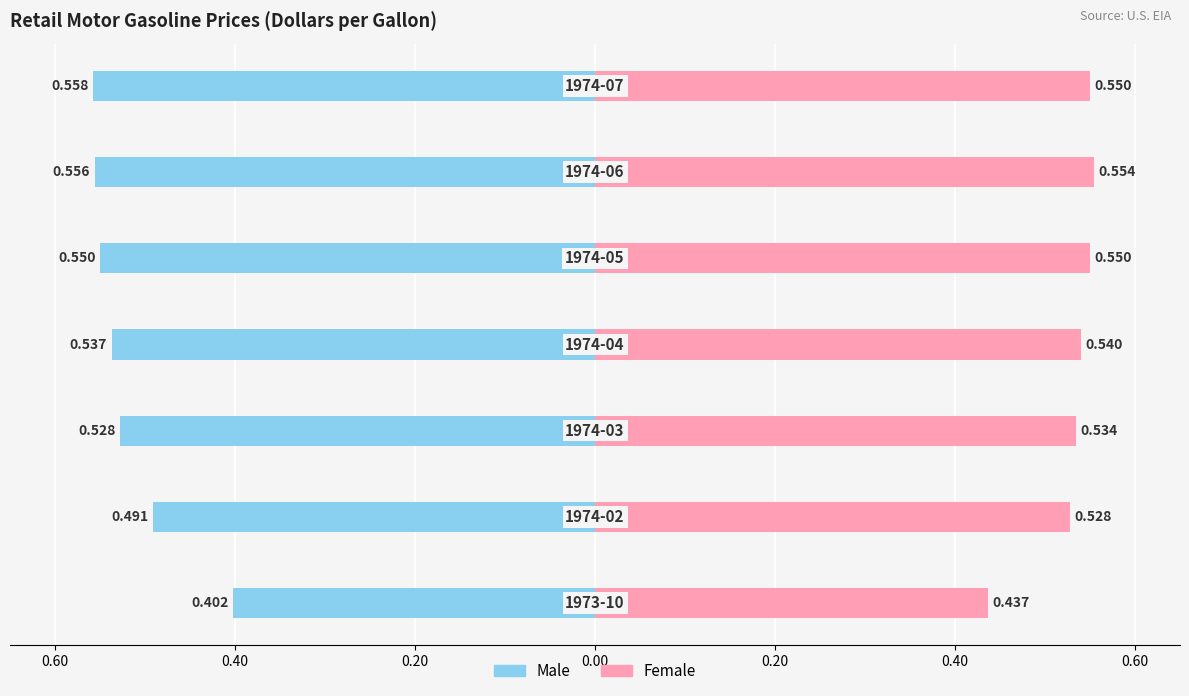

Reading left to right, extract all data points from this chart.

Male: -0.4	-0.5	-0.5	-0.5	-0.6	-0.6	-0.6
Female: 0.4	0.5	0.5	0.5	0.6	0.6	0.6